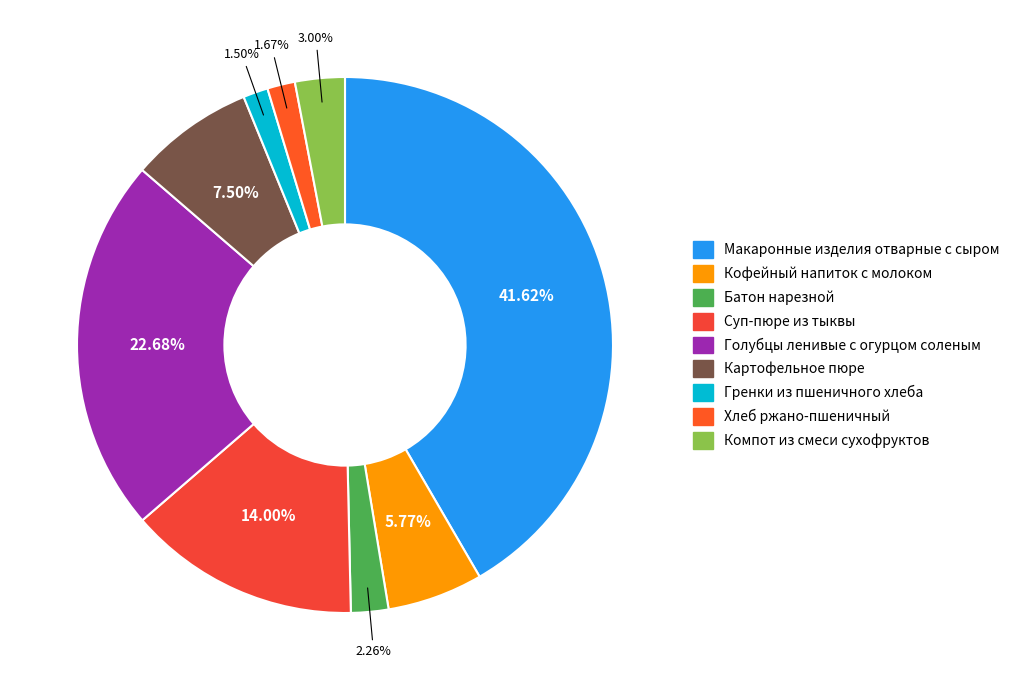

Is it true that Хлеб ржано-пшеничный is 10% of the pie?

False